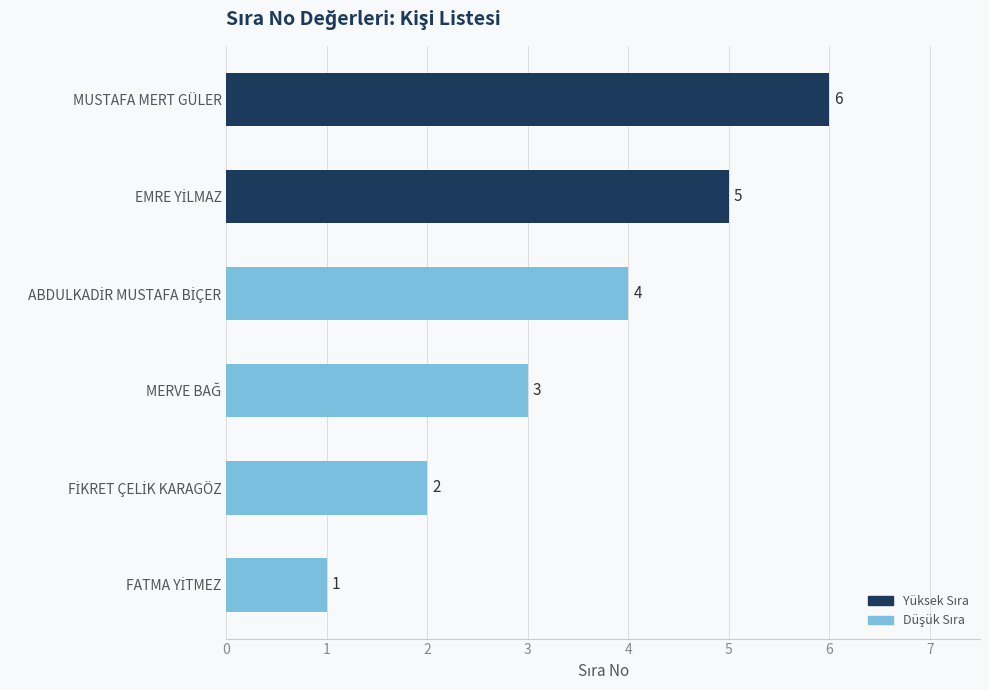

What is the approximate value at MUSTAFA MERT GÜLER?

6